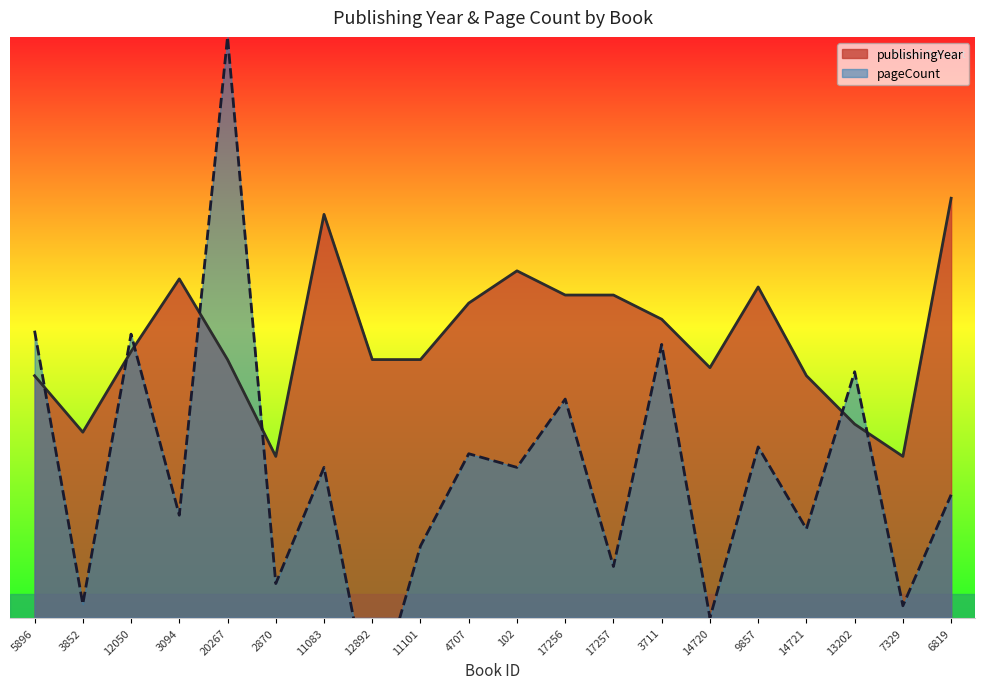

Reading right to left, extract all data points from this chart.

publishingYear: 1998.0	1966.0	1970.0	1976.0	1987.0	1977.0	1983.0	1986.0	1986.0	1989.0	1985.0	1978.0	1978.0	1996.0	1966.0	1978.0	1988.0	1979.0	1969.0	1976.0
pageCount: 1961.2	1947.5	1976.5	1957.0	1967.2	1946.0	1979.9	1952.4	1973.1	1964.6	1966.3	1954.9	1934.1	1964.6	1950.2	2018.0	1958.7	1981.2	1947.7	1981.6